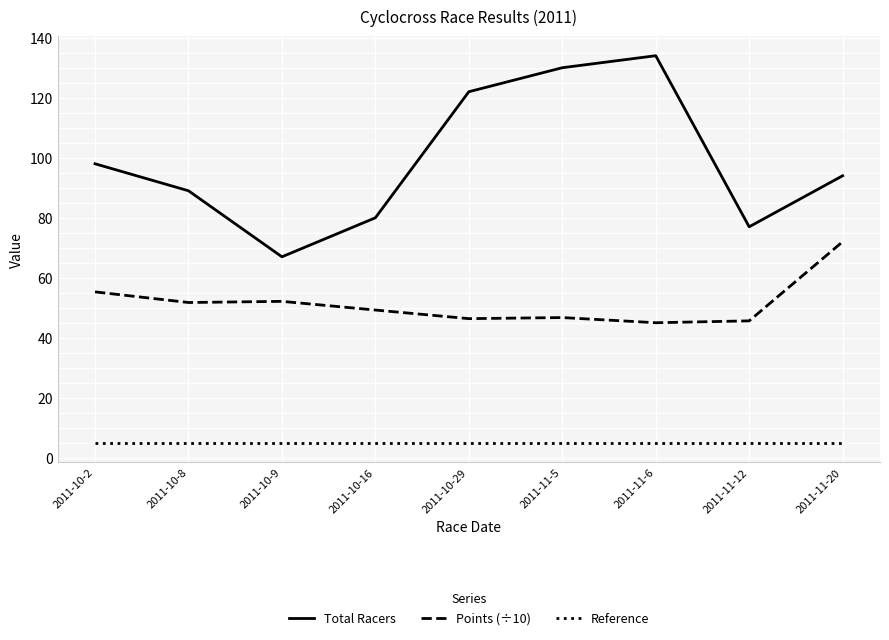

At which category does Total Racers reach its first local valley?

2011-10-9